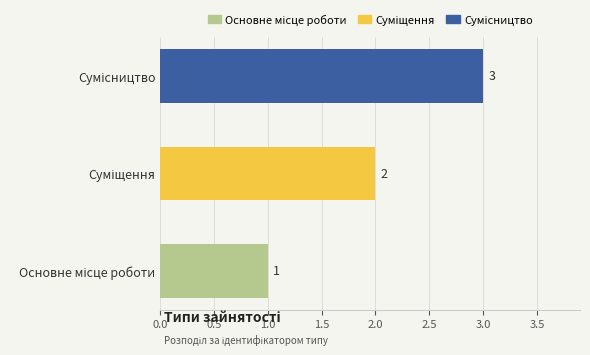

What is the sum of all values?

6